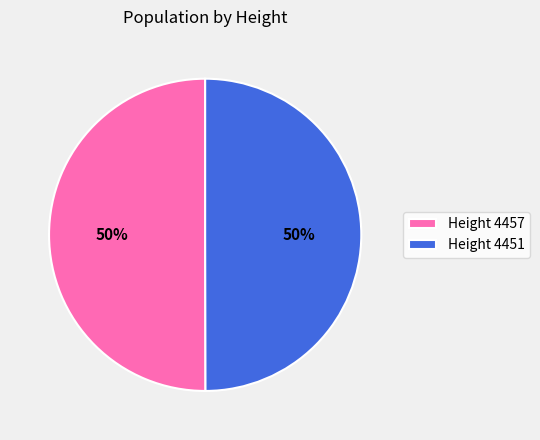

Approximately how many times larger is the value at Height 4457 compared to Height 4451?

1.0